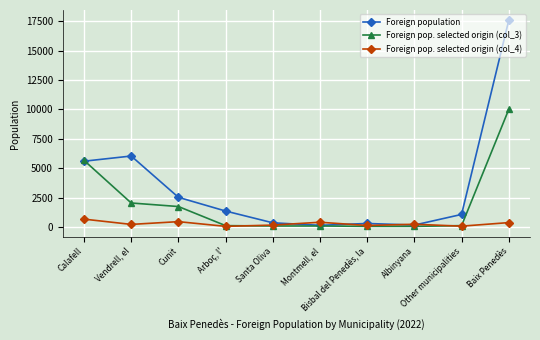

Is the value of Foreign pop. selected origin (col_3) at Baix Penedès greater than the value of Foreign pop. selected origin (col_4) at Santa Oliva?

Yes